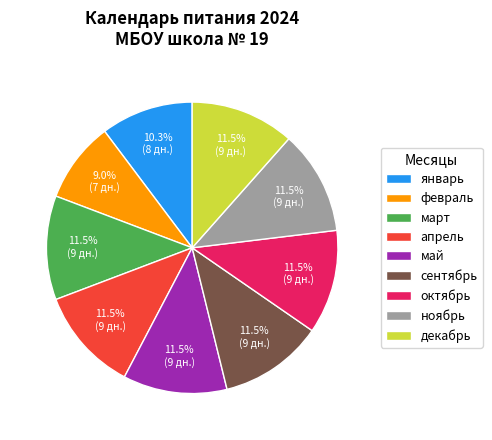

What is the smallest slice in the pie chart?

февраль